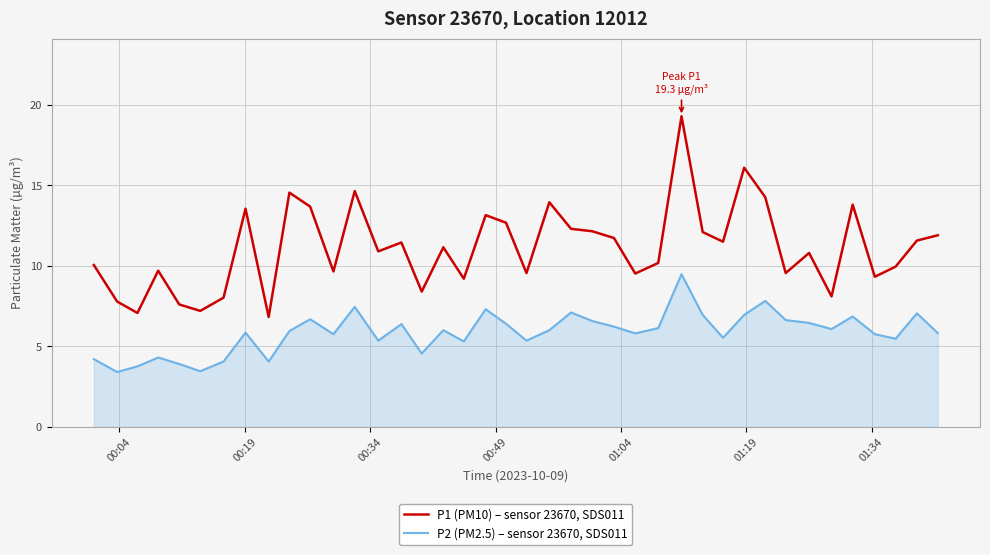

Rank the series by their maximum value, from lowest to highest.

P2 (PM2.5) – sensor 23670, SDS011, P1 (PM10) – sensor 23670, SDS011